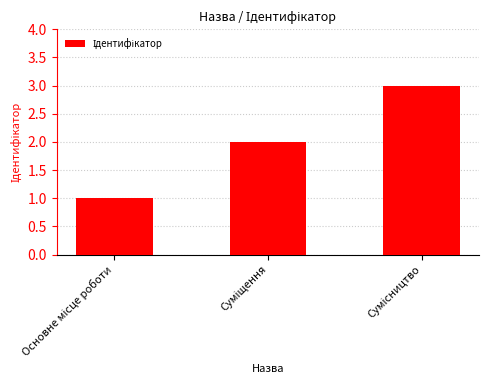

What is the maximum value shown in the chart?

3